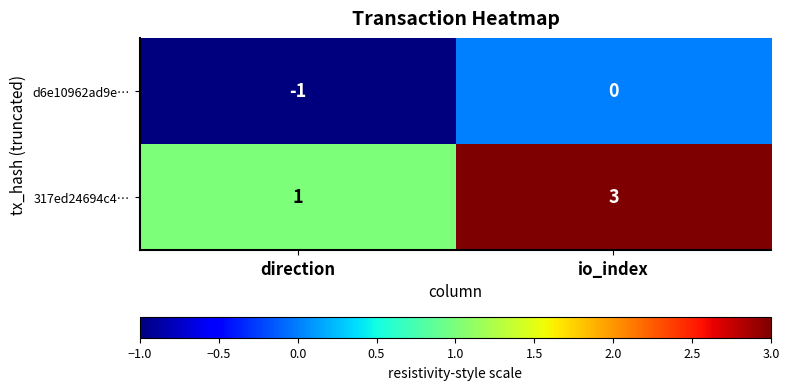

Is it true that 317ed24694c4… equals 4 at io_index?

False